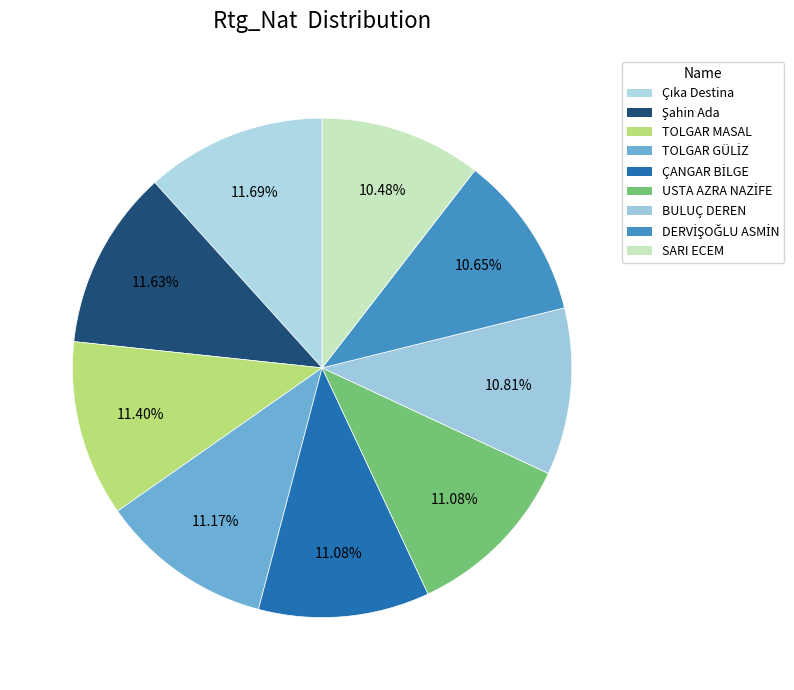

Combined, do SARI ECEM and Şahin Ada account for over 50%?

No